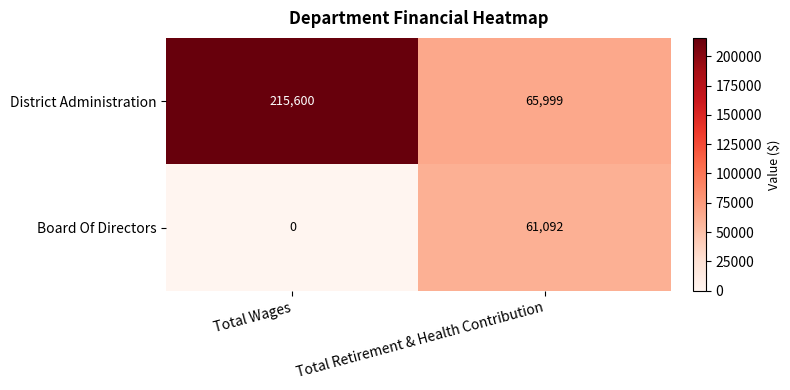

Which label corresponds to the smallest value in the chart?

Total Wages